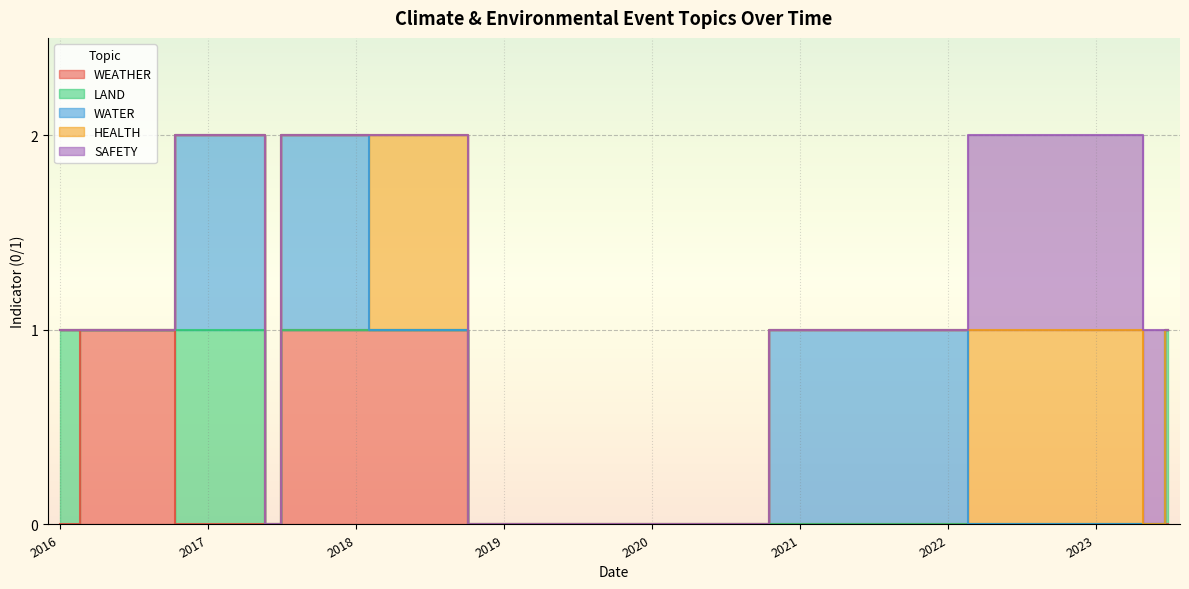

Where do LAND and SAFETY first cross each other?

2023-06-13 and 2023-06-28